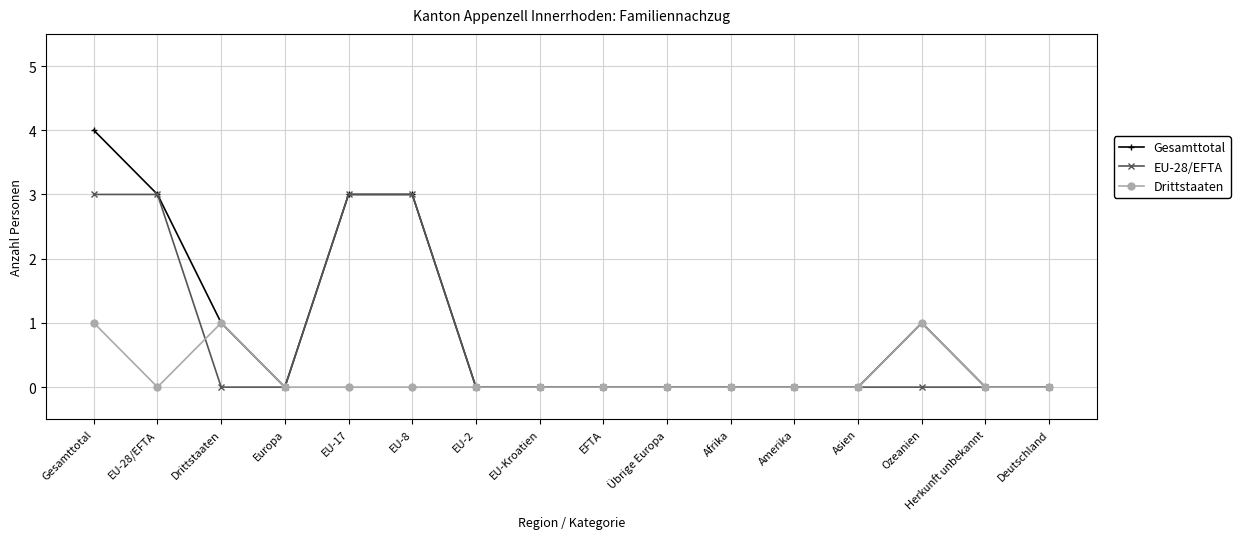

What position from the left is EU-17?

5